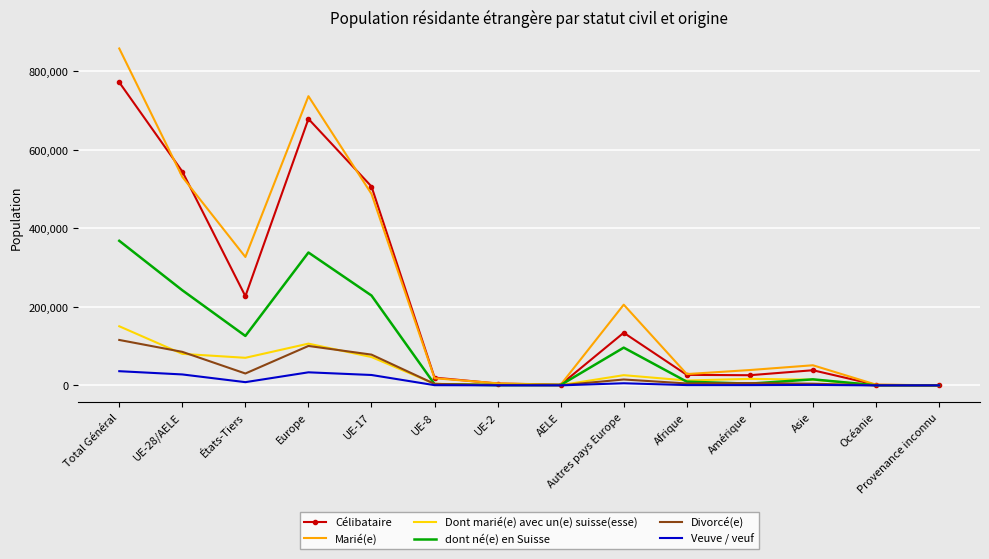

What position from the left is UE-8?

6